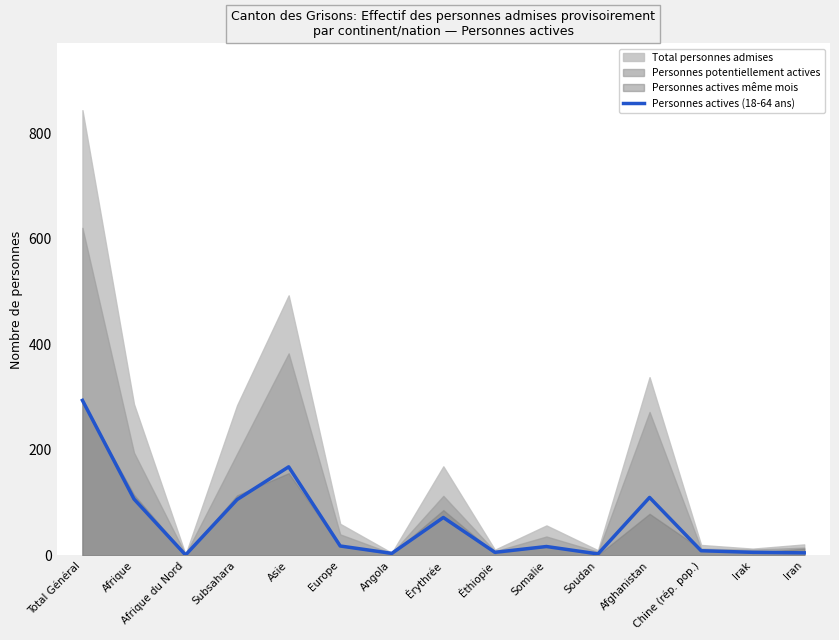

What is the change in value from Soudan to Irak?

+3